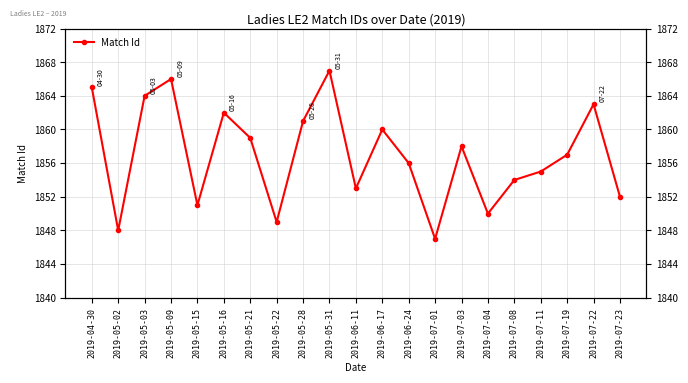

How many interior local valleys (lower than both neighbors) does the data have?

6